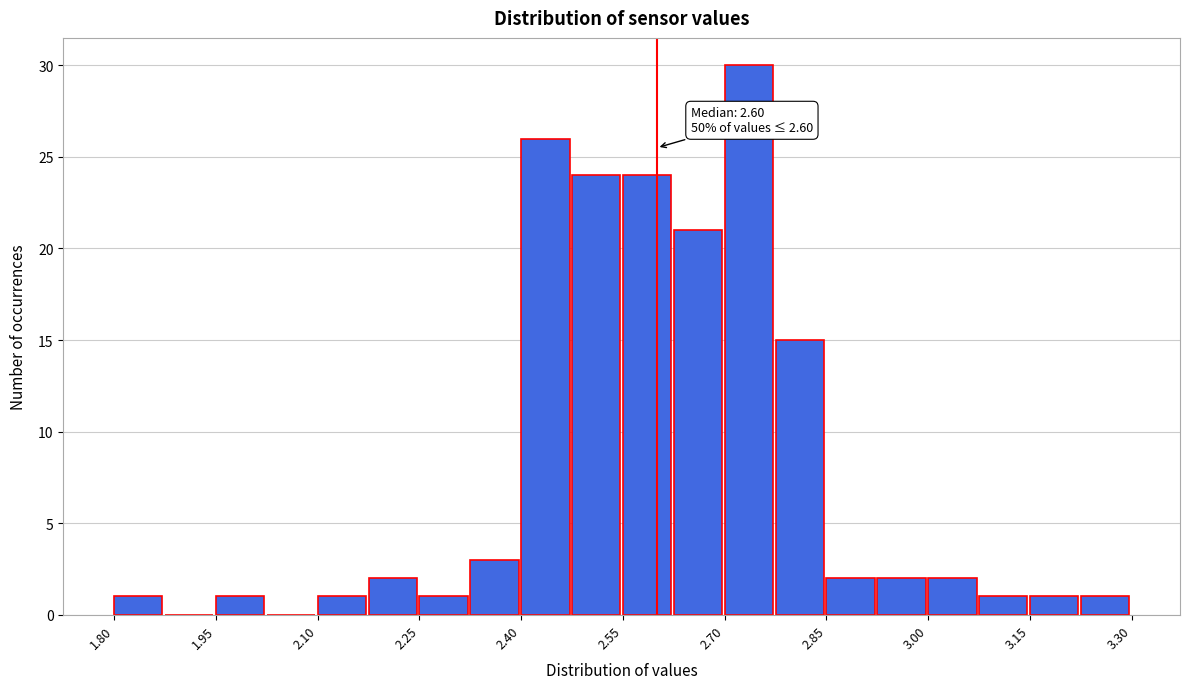

Around what value on the x-axis is the tallest bar? Give the approximate position of its centre, as read against the axis.

2.74